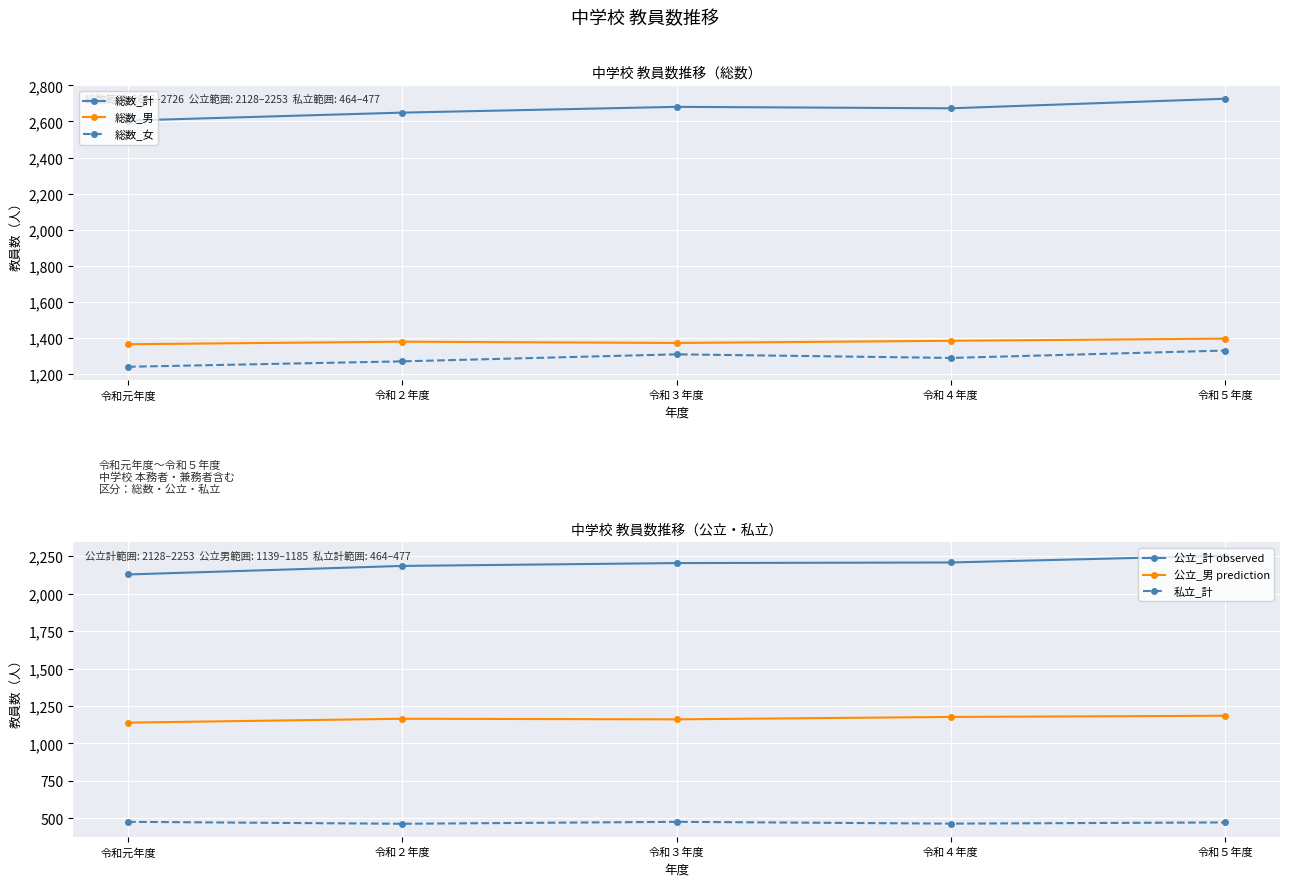

Which series has the widest spread of values?

公立_計